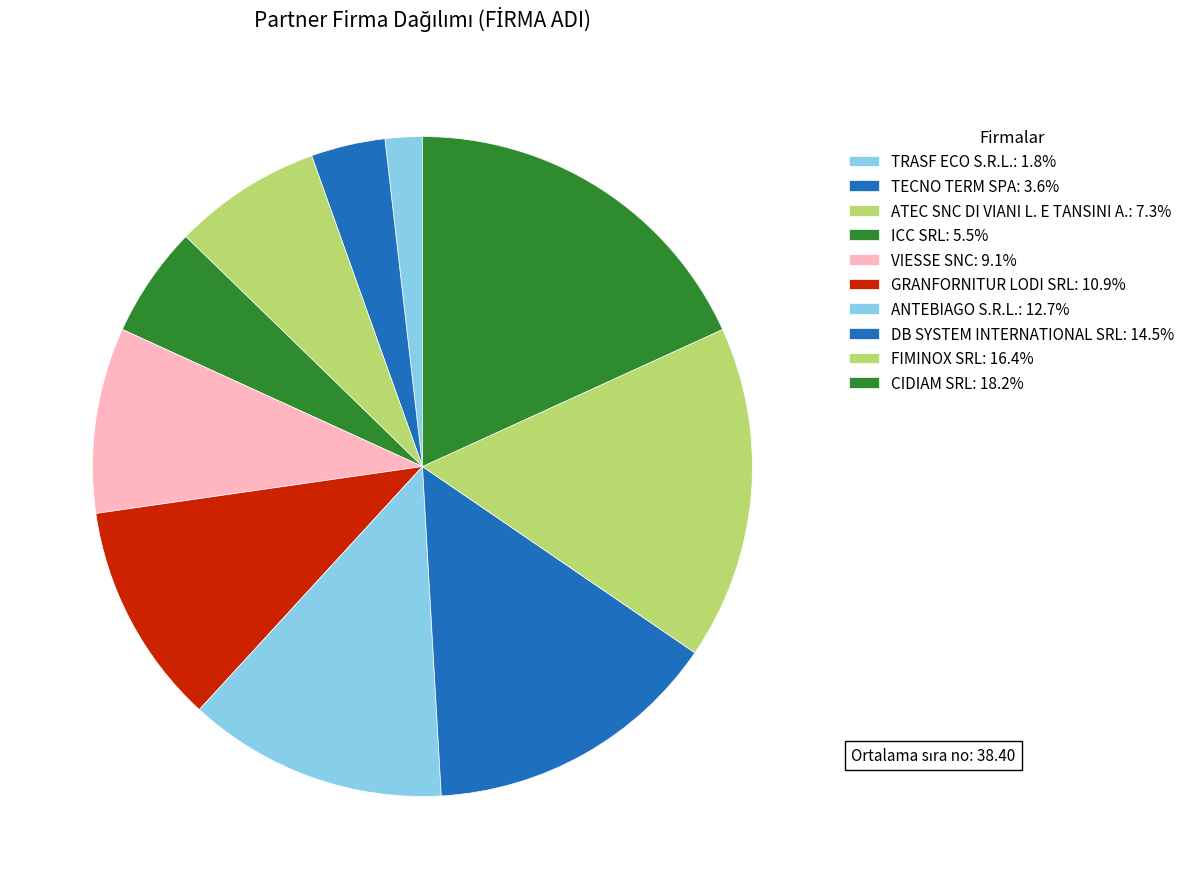

Do TECNO TERM SPA and DB SYSTEM INTERNATIONAL SRL together represent more than half of the pie?

No